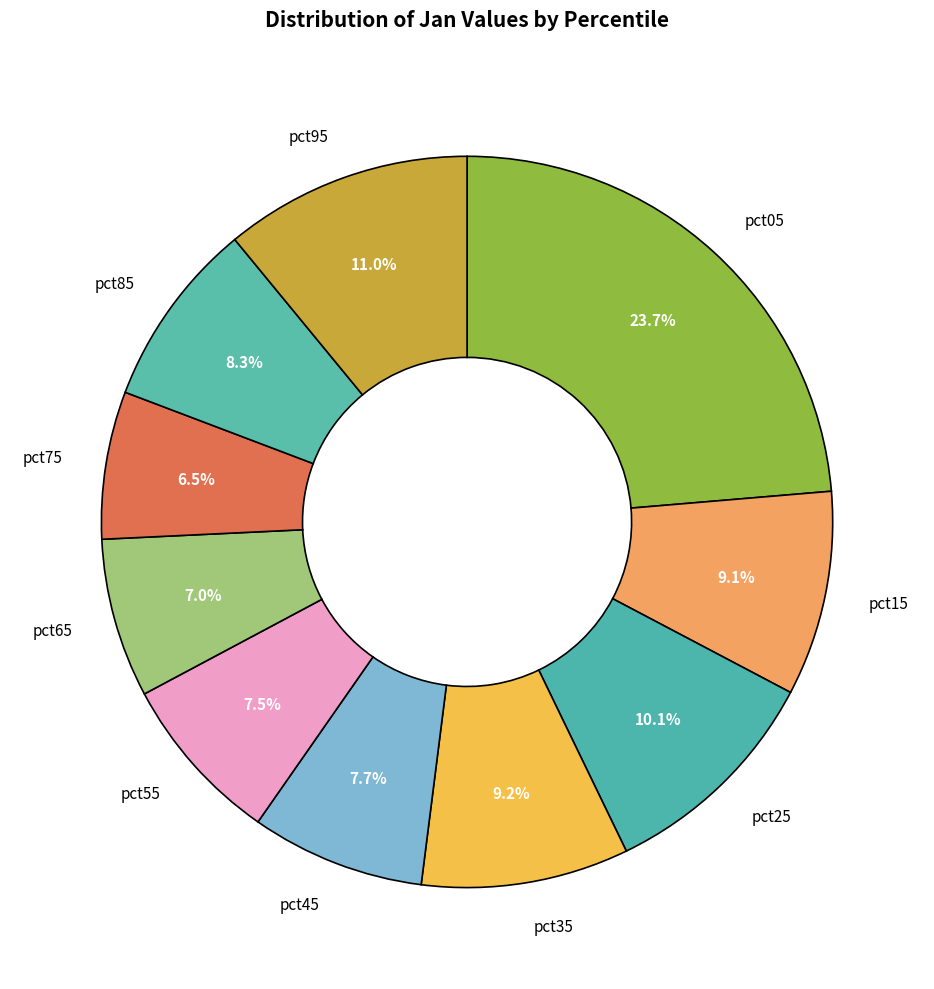

How many slices are in this pie chart?

10